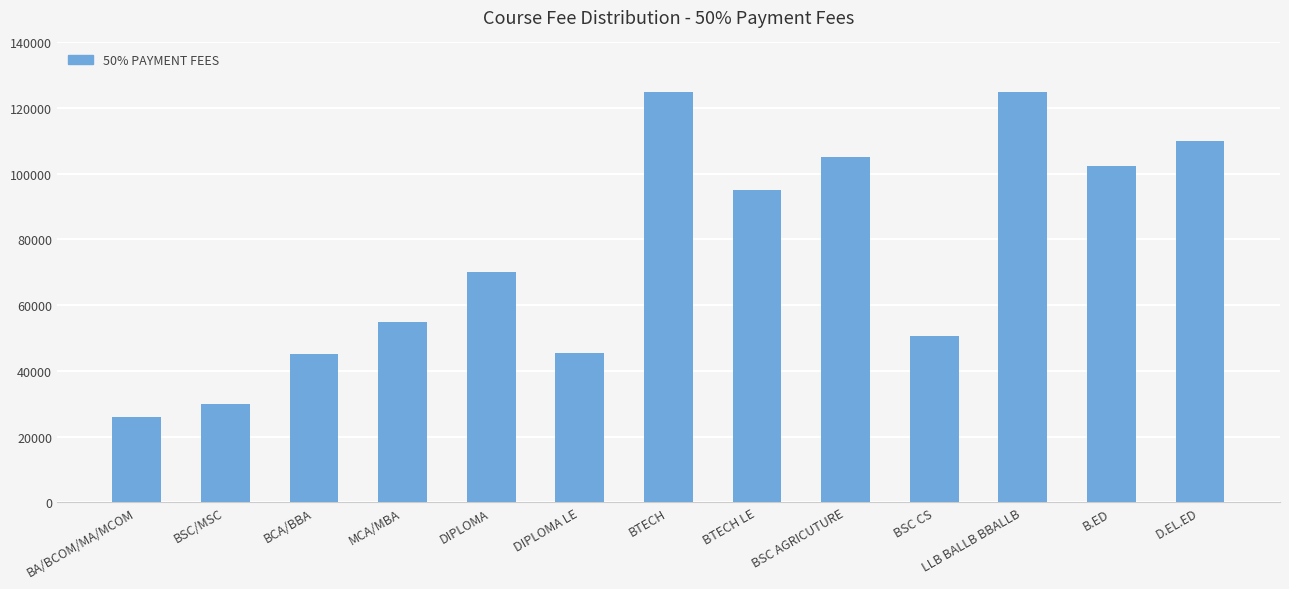

The value at BTECH LE is 141072. True or false?

False